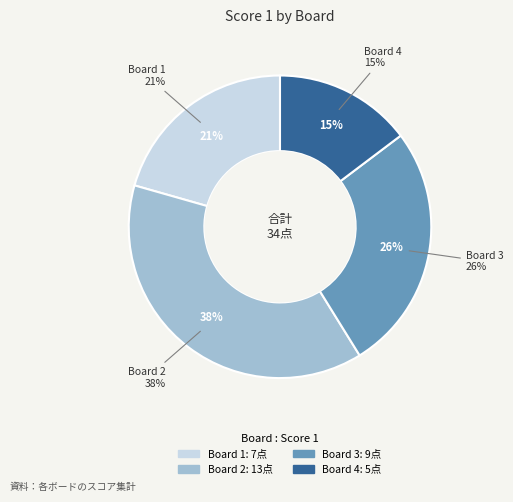

How many segments does this pie chart have?

4